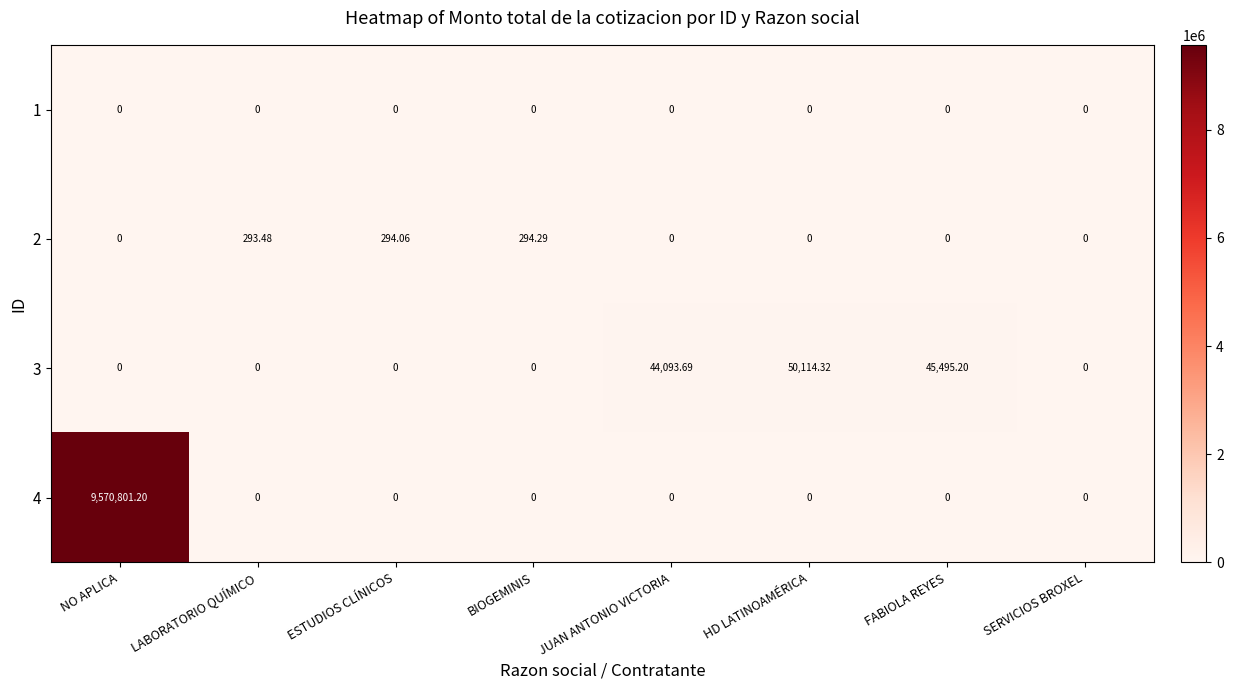

Which series has the widest spread of values?

4